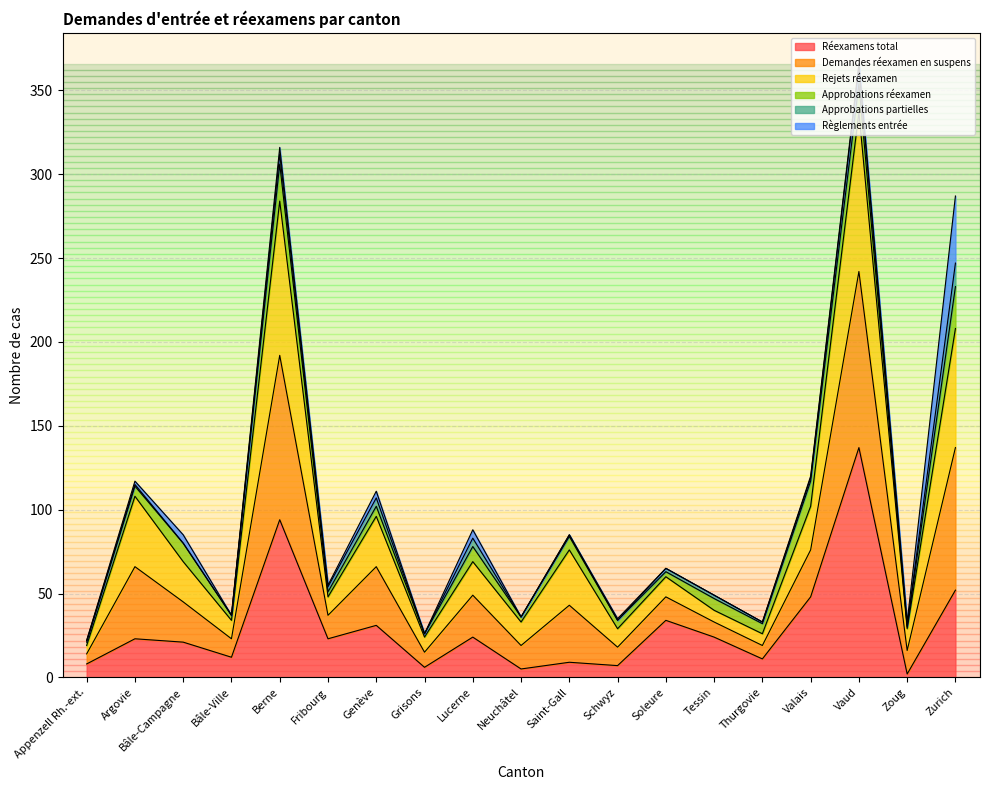

At which label does Réexamens total reach its peak?

Vaud